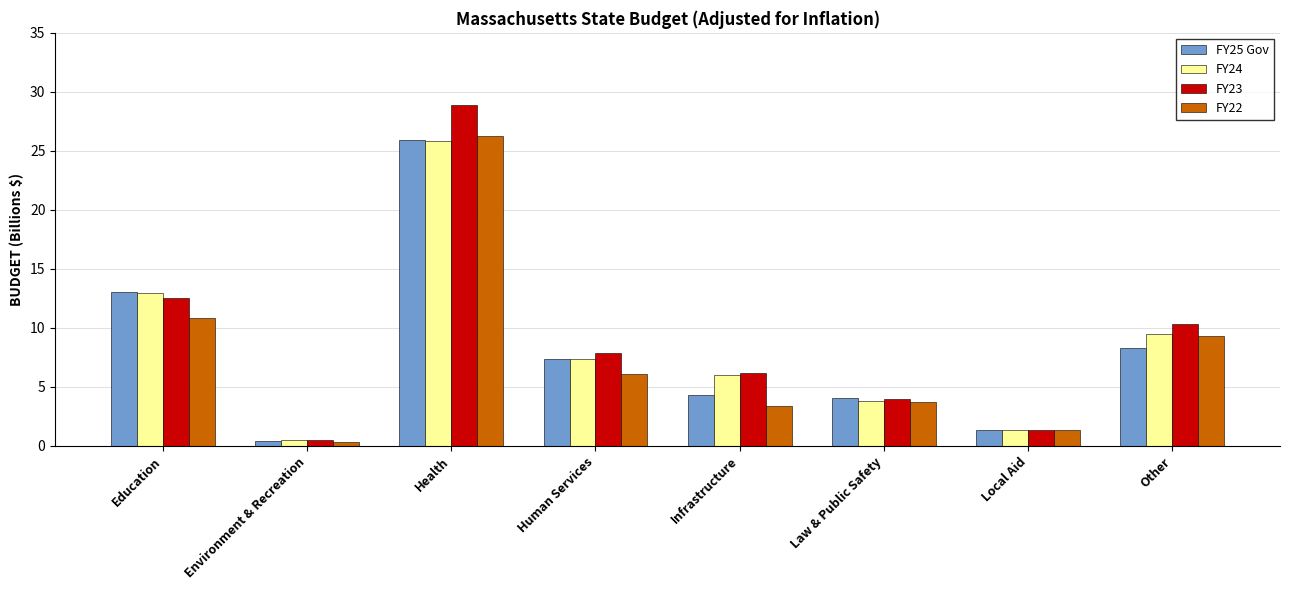

At how many categories does at least one series exceed 3?

6